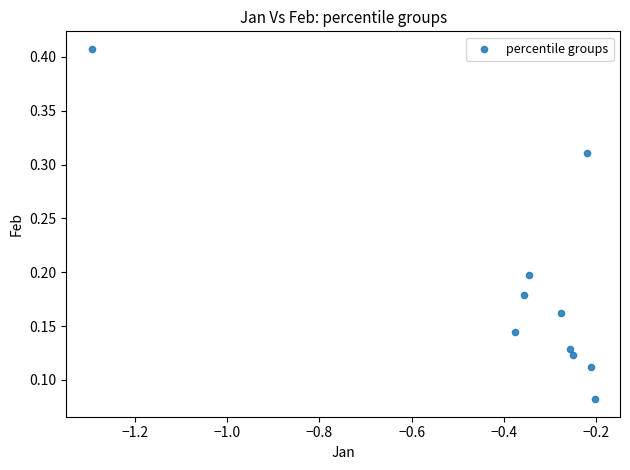

What is the range of X values (max minus min)?

1.1